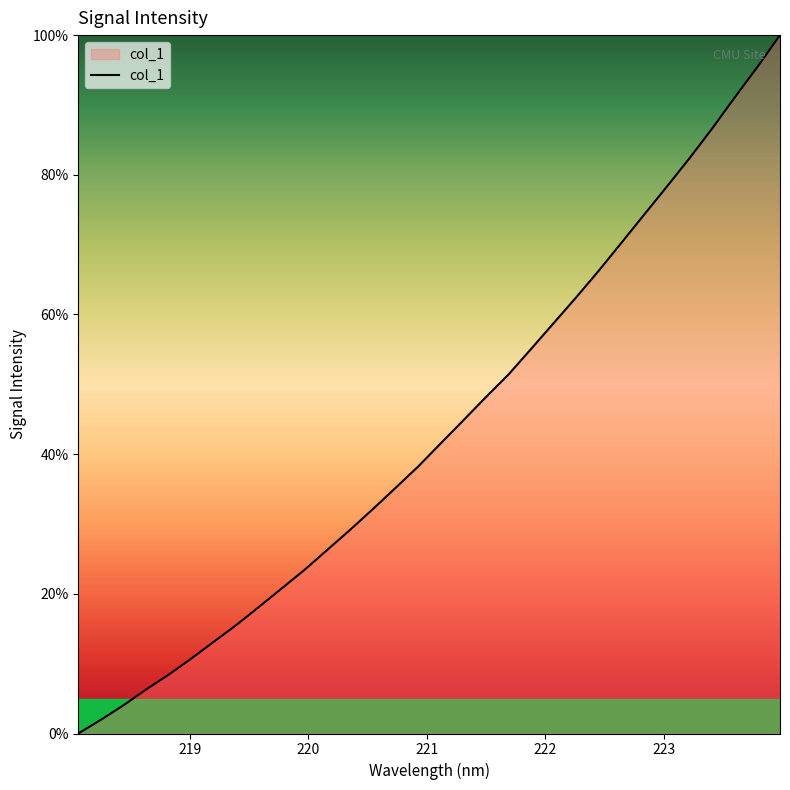

What is the difference between the maximum and minimum values?

100.0